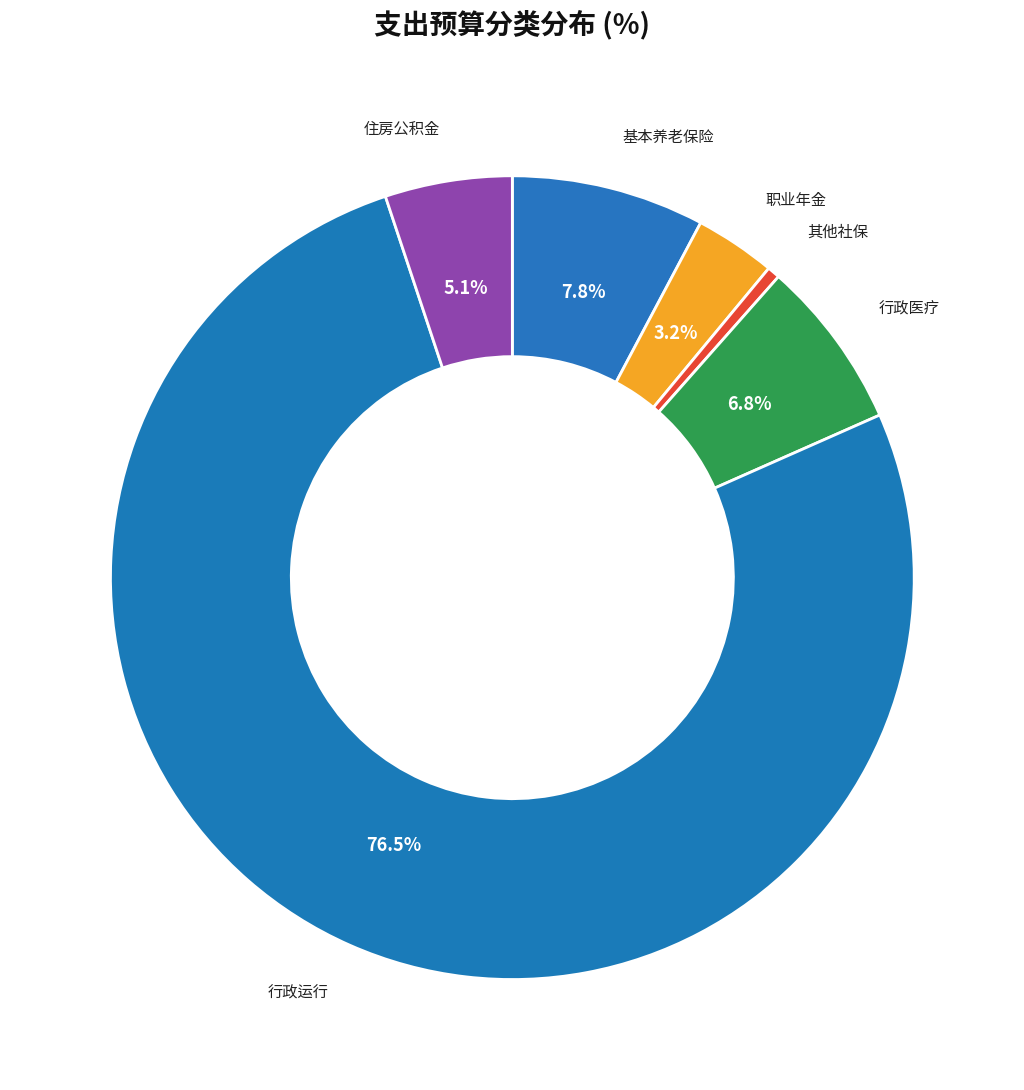

How many segments does this pie chart have?

6